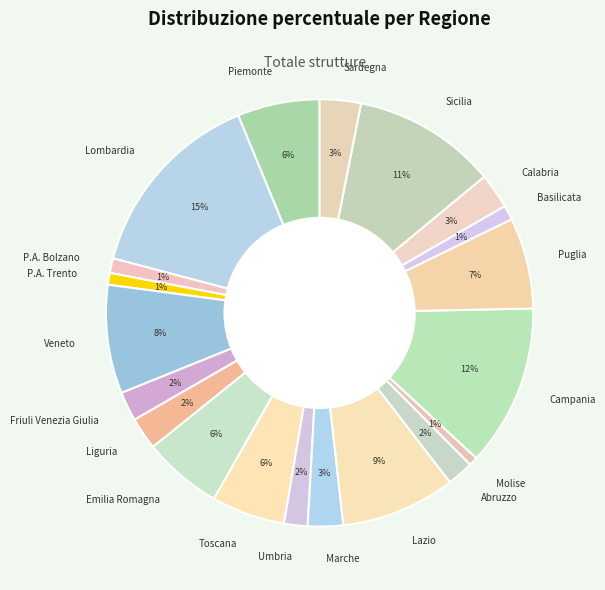

Count the number of slices in the pie.

20